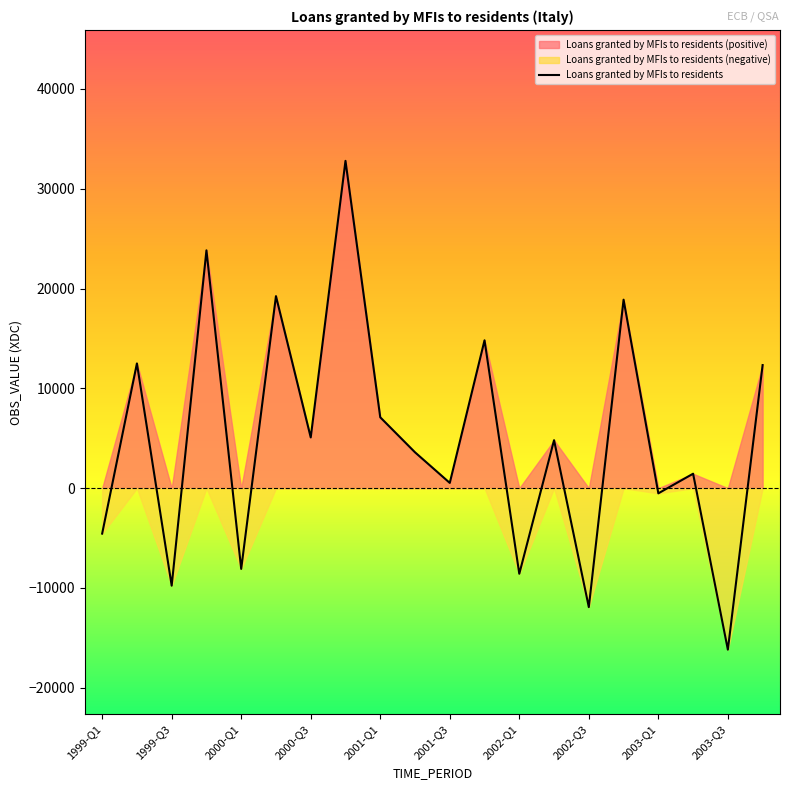

At which label is Loans granted by MFIs to residents closest to 8307?

2001-Q1